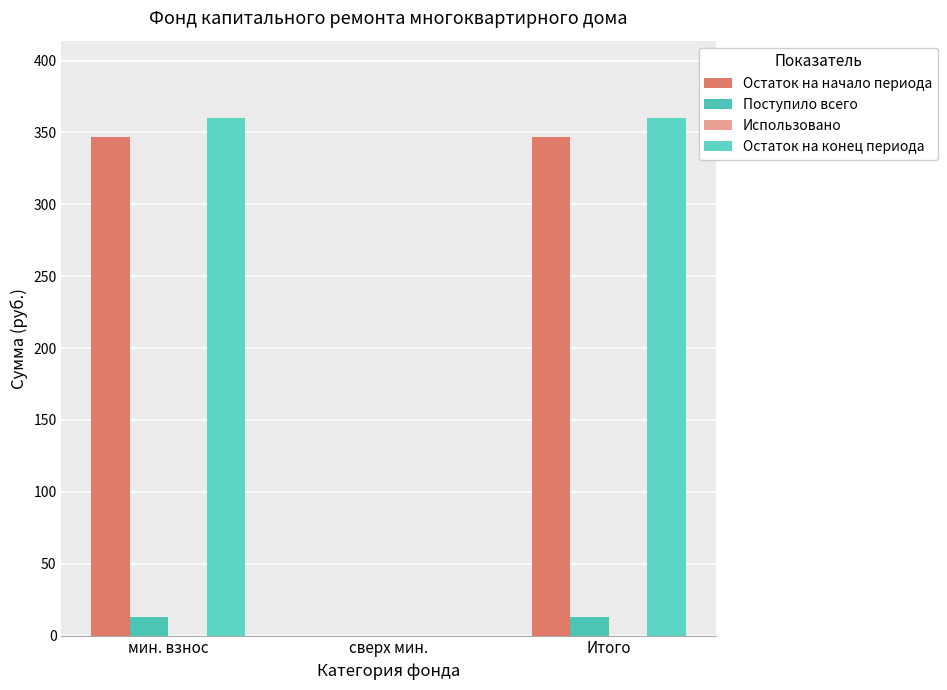

Reading right to left, extract all data points from this chart.

Остаток на начало периода: Итого=347.1	сверх мин.=0.0	мин. взнос=347.1
Поступило всего: Итого=12.8	сверх мин.=0.0	мин. взнос=12.8
Использовано: Итого=0.0	сверх мин.=0.0	мин. взнос=0.0
Остаток на конец периода: Итого=359.9	сверх мин.=0.0	мин. взнос=359.9